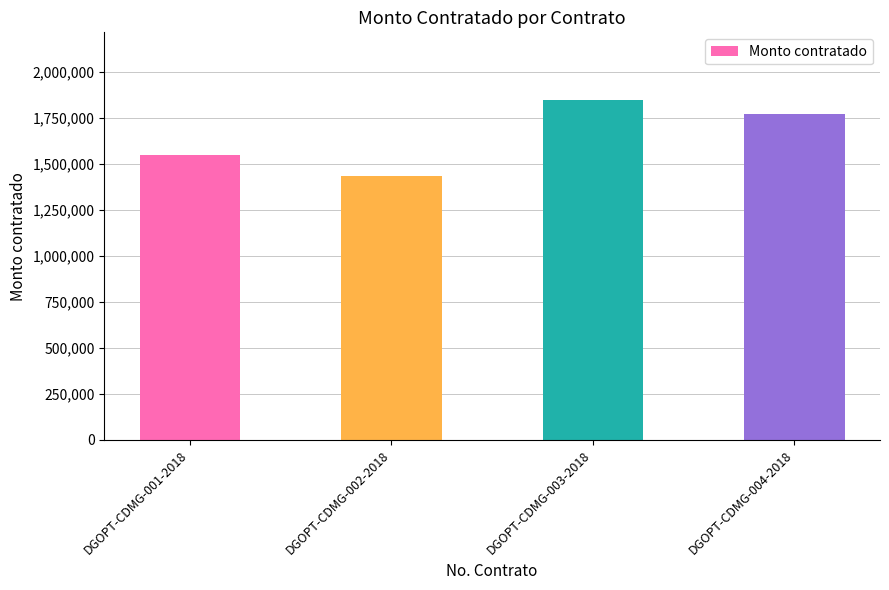

What is the label of the 2nd bar from the right?

DGOPT-CDMG-003-2018